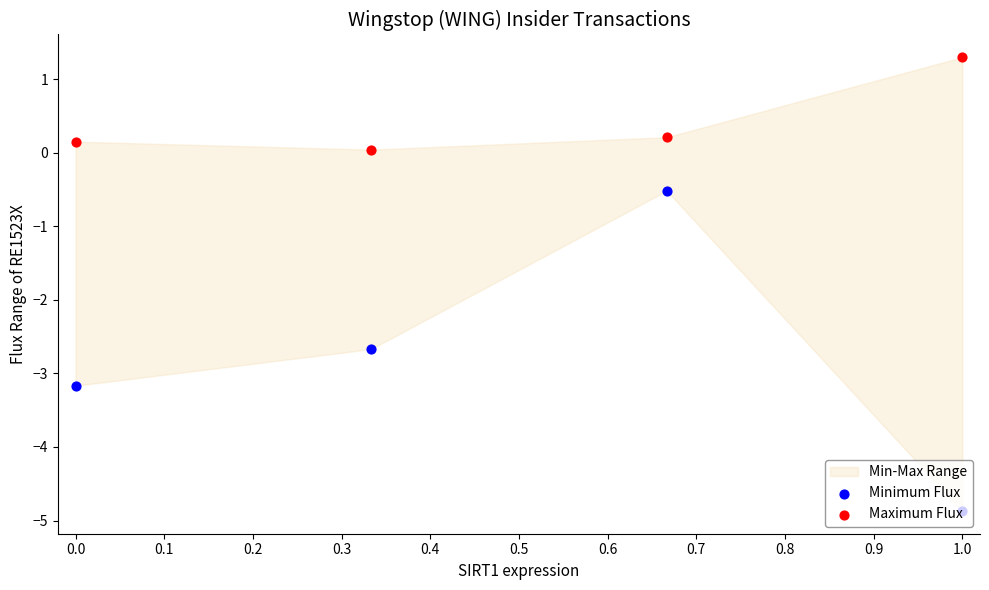

Which series has the widest spread of Y values?

Minimum Flux